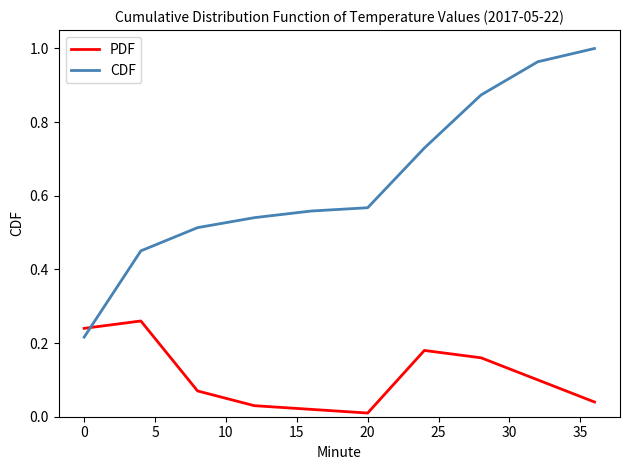

Which series has the largest range (max minus min)?

CDF